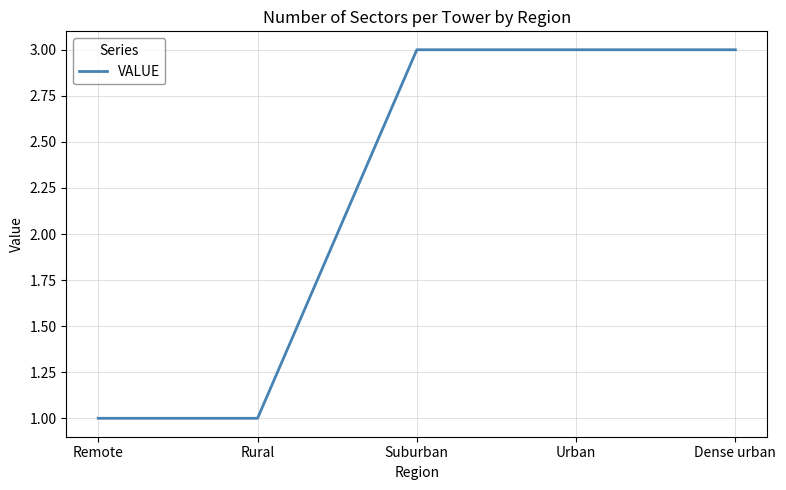

What is the minimum value shown in the chart?

1